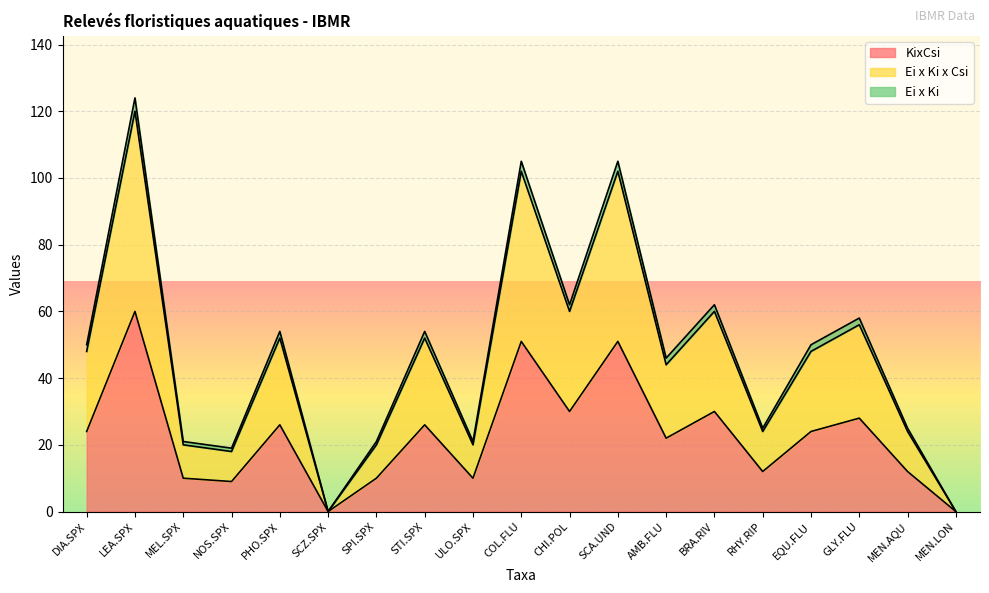

True or false: KixCsi and Ei x Ki x Csi cross at least once.

False